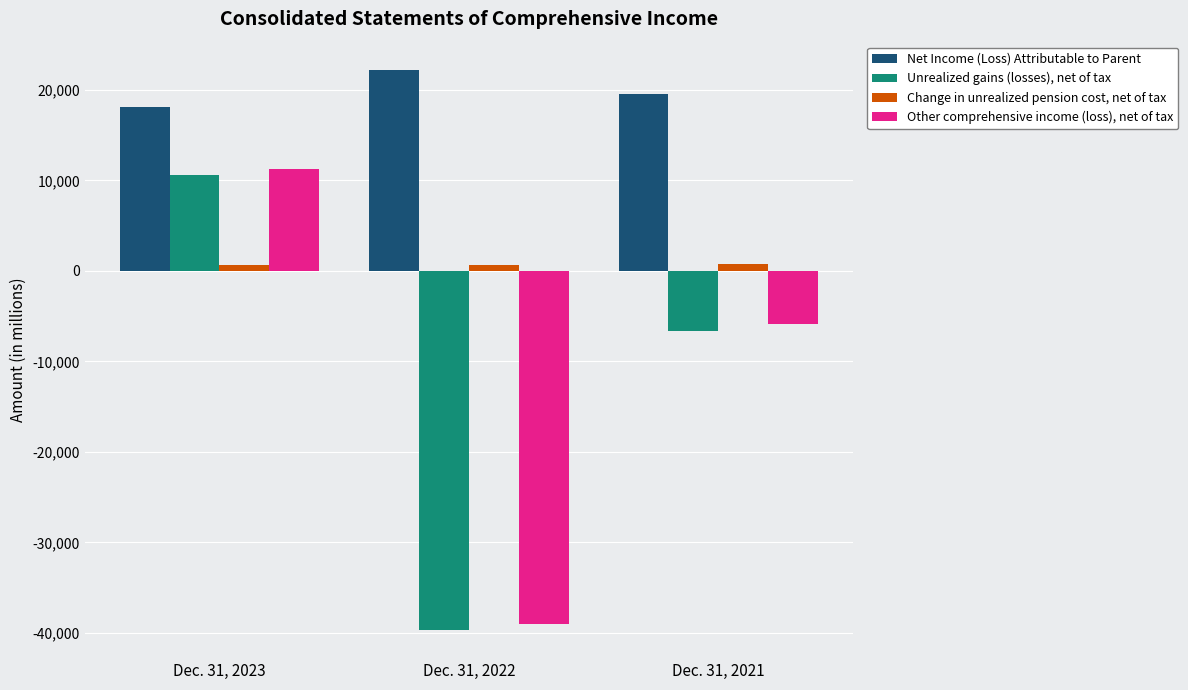

Count the number of data series in this chart.

4